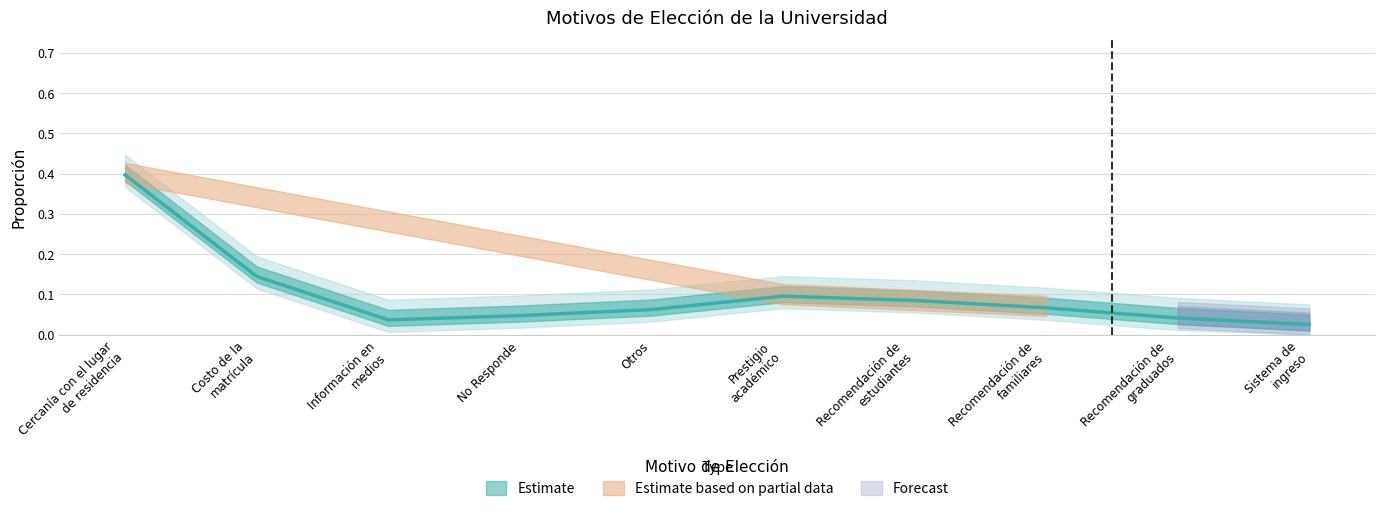

Which has a higher value, Prestigio
académico or No Responde?

Prestigio
académico